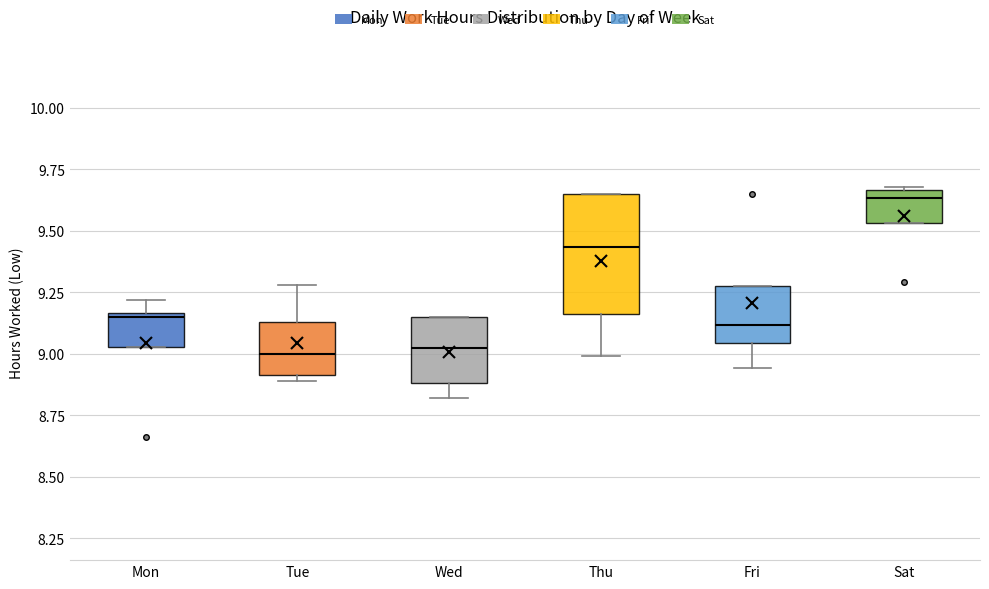

Where does the median line of the box for Tue sit on the y-axis? The values are not printed on the chart, so give them approximately, as read against the axis.

9.00